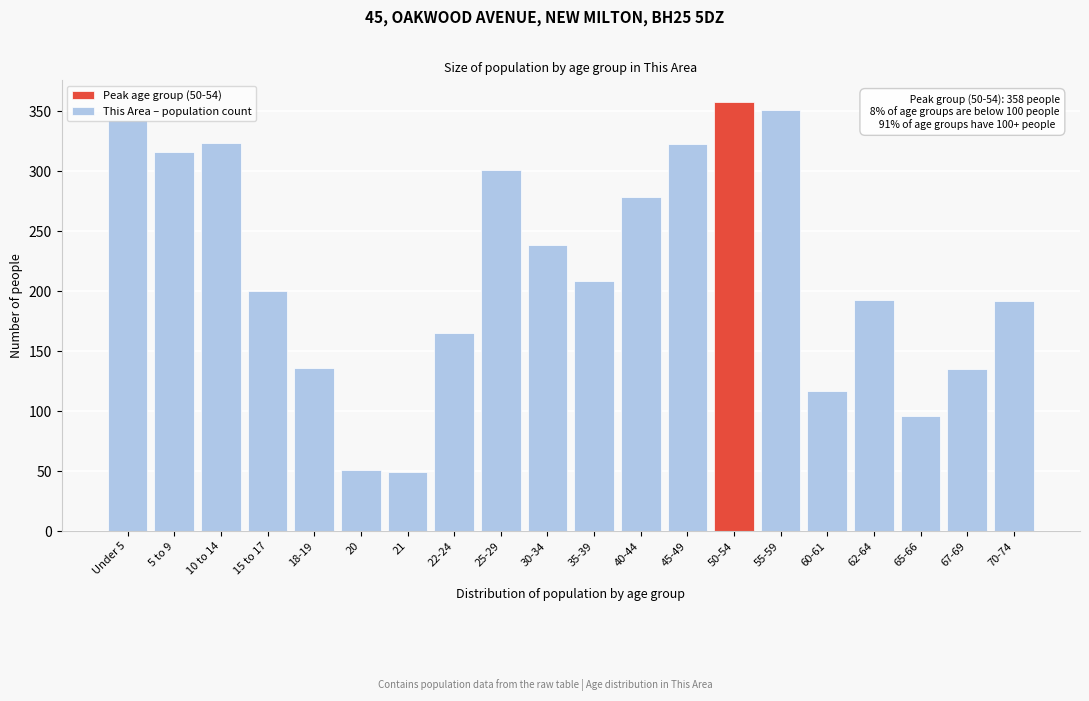

What is the sum of the values at 5 to 9 and 62-64?

509